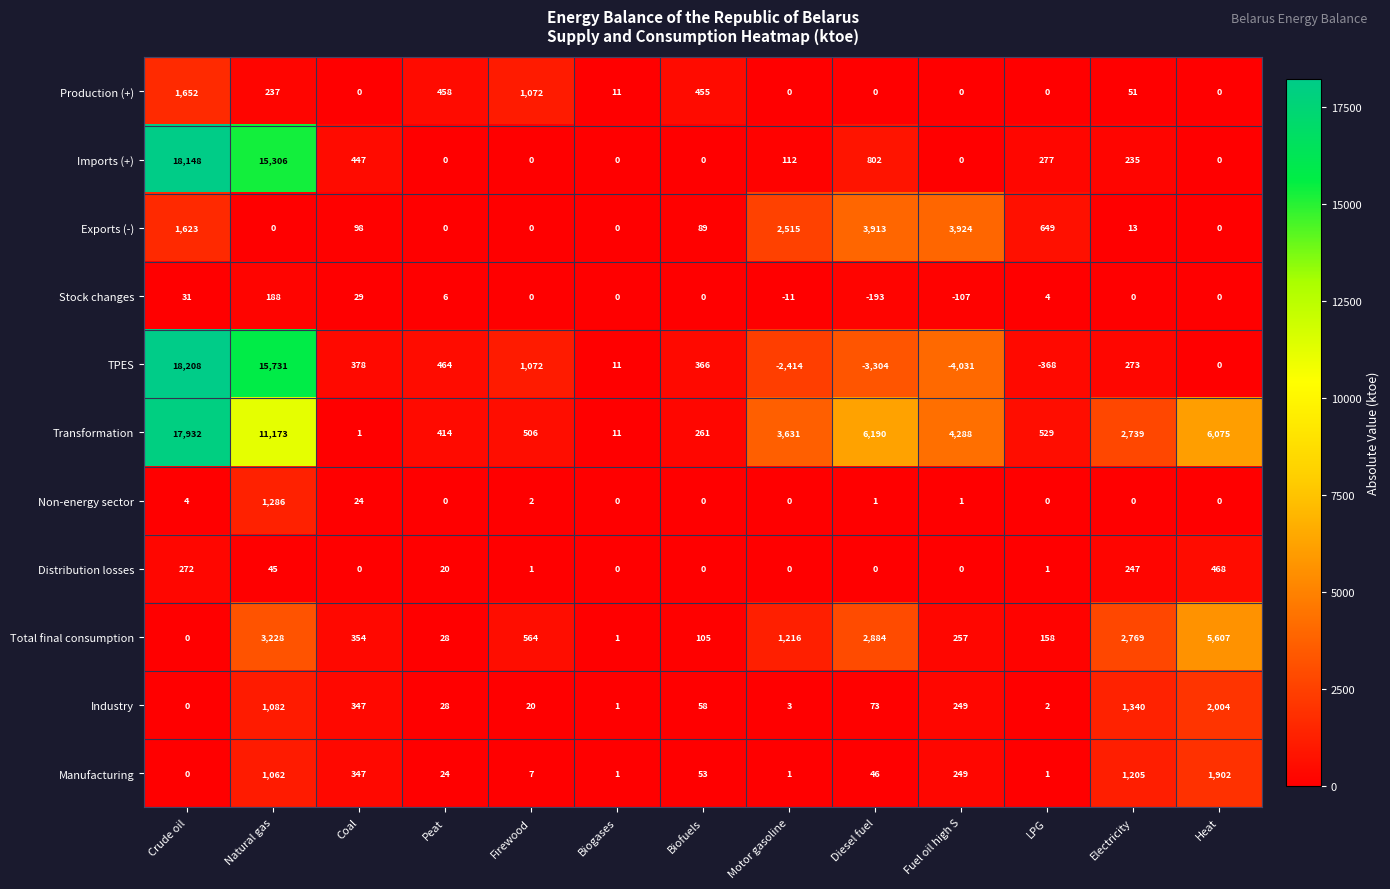

What is the sum of all Imports (+) values?

35327